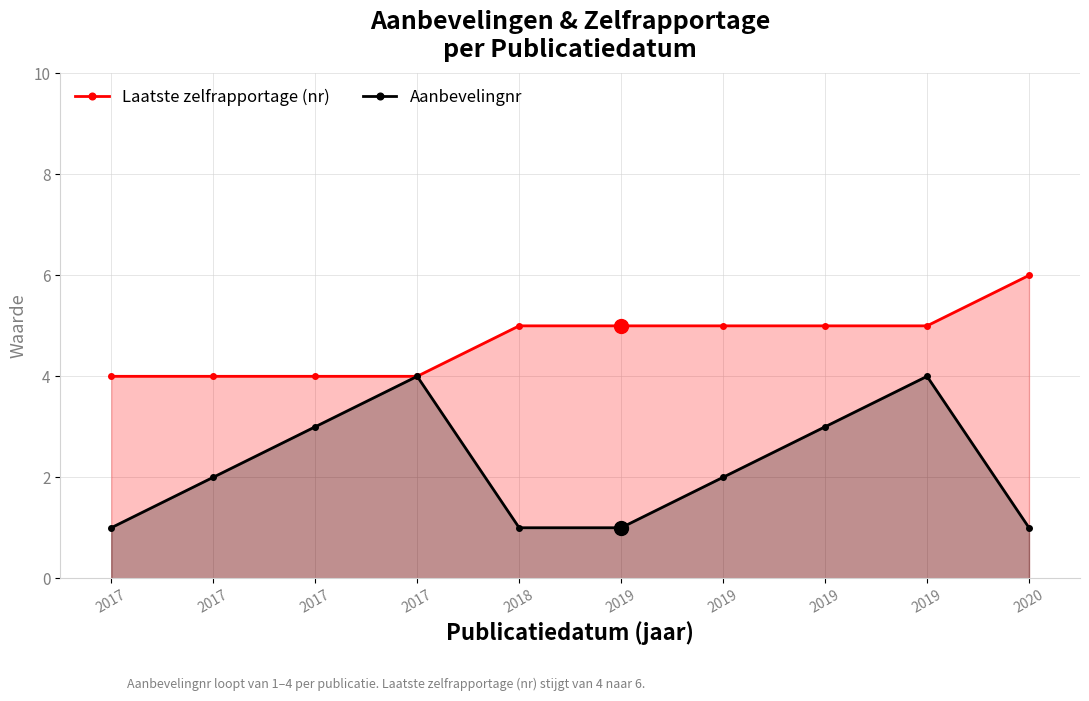

Is it true that Aanbevelingnr equals 1 at 2020?

True